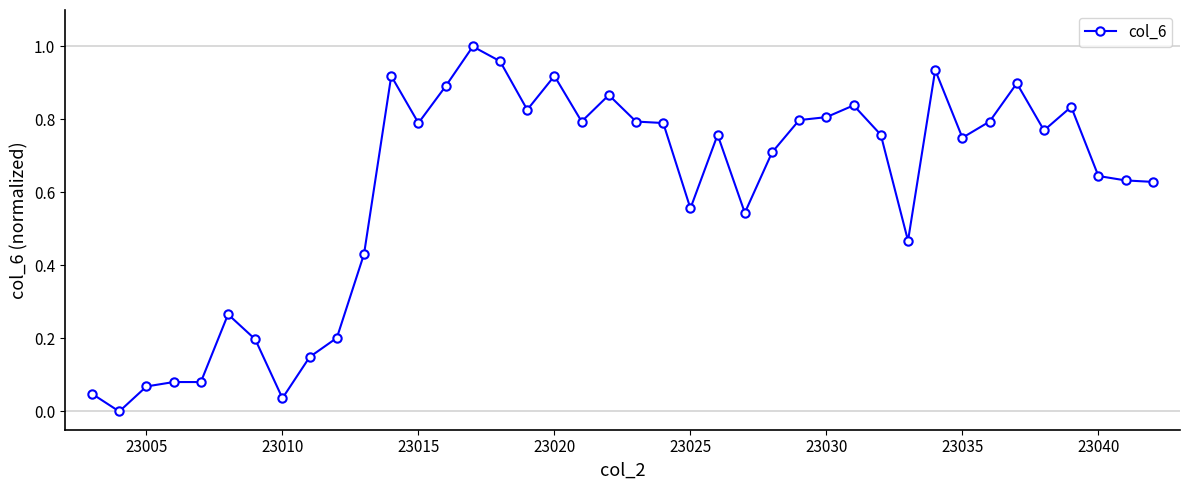

What is the value of the 10th point from the left?

0.2